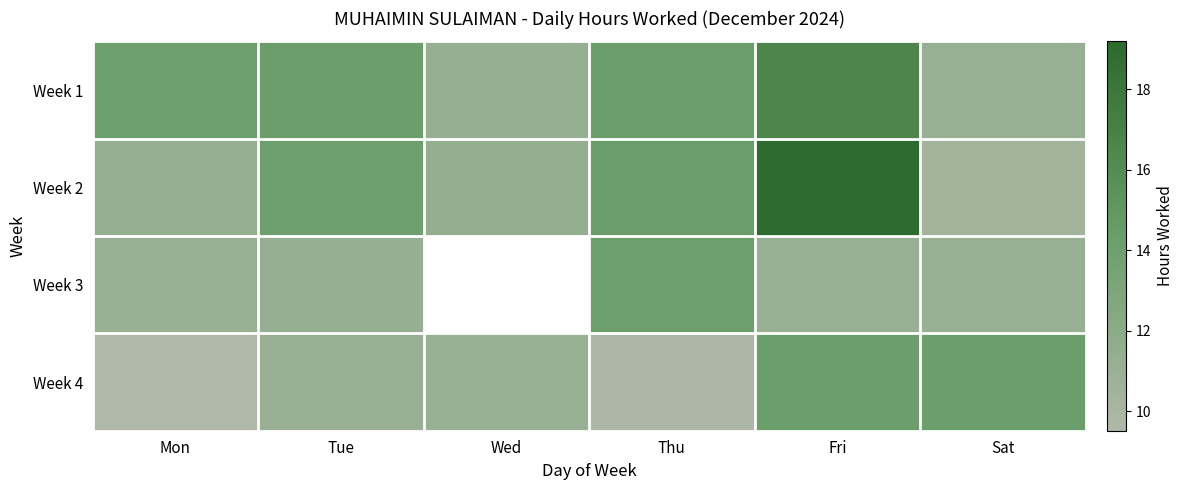

Which series has the widest spread of values?

Week 2